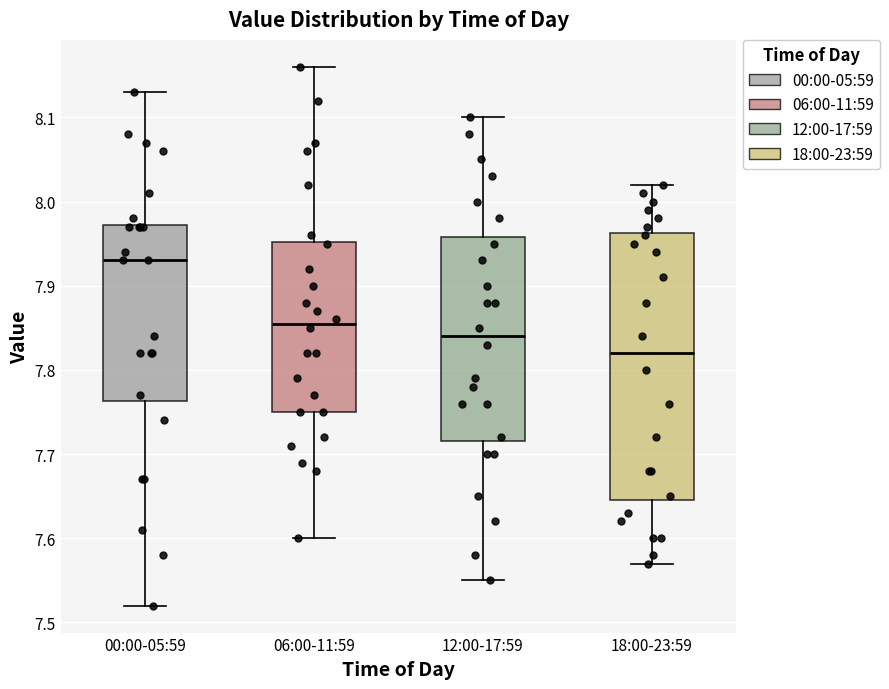

Reading left to right, read every box against the y-axis: the position of its median line, the range the box covers, and the ends of its whiskers. The values are not printed on the chart, so give them approximately, as read against the axis.

00:00-05:59: median 7.93, box 7.76 to 7.97, whiskers 7.52 to 8.13
06:00-11:59: median 7.86, box 7.75 to 7.95, whiskers 7.60 to 8.16
12:00-17:59: median 7.84, box 7.72 to 7.96, whiskers 7.55 to 8.10
18:00-23:59: median 7.82, box 7.65 to 7.96, whiskers 7.57 to 8.02